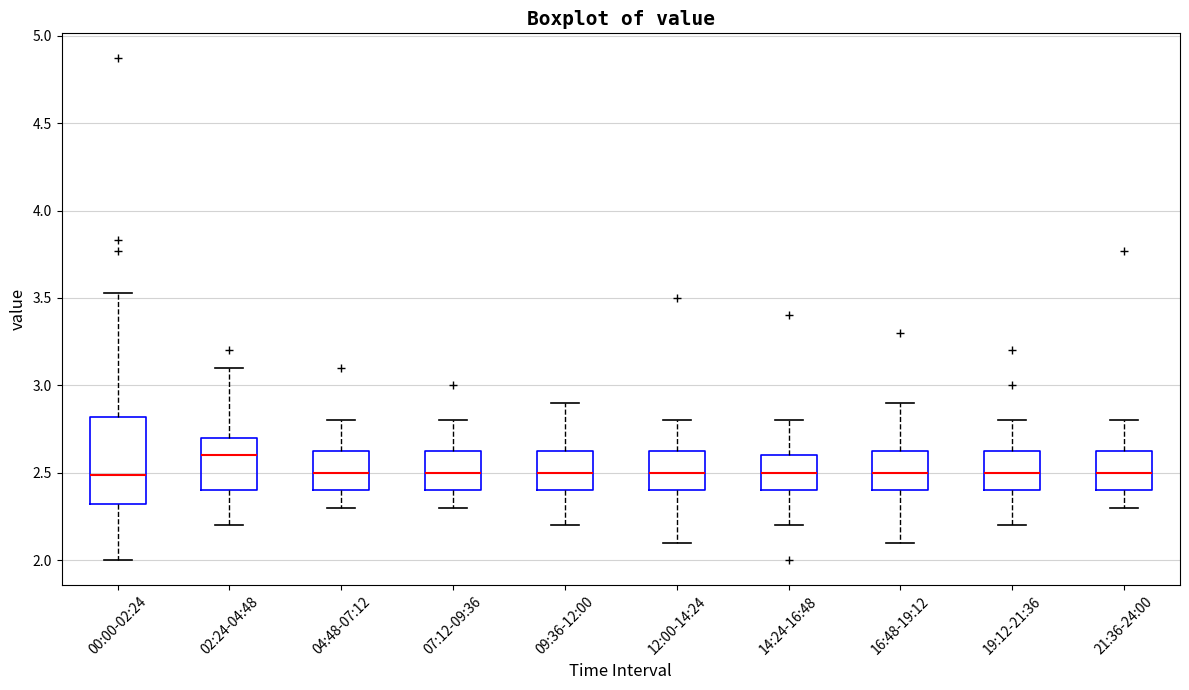

Where does the lower whisker of the box for 14:24-16:48 end on the y-axis? The values are not printed on the chart, so give them approximately, as read against the axis.

2.20